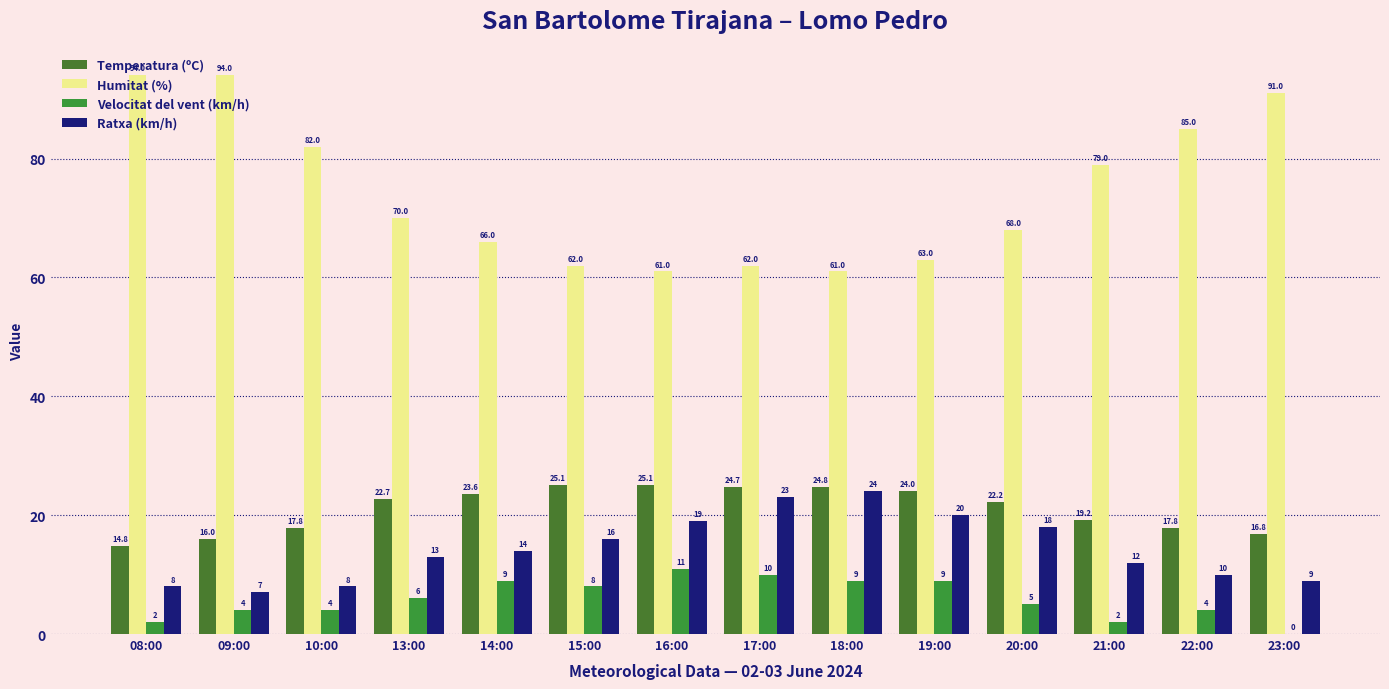

Does the chart contain stacked bars?

No